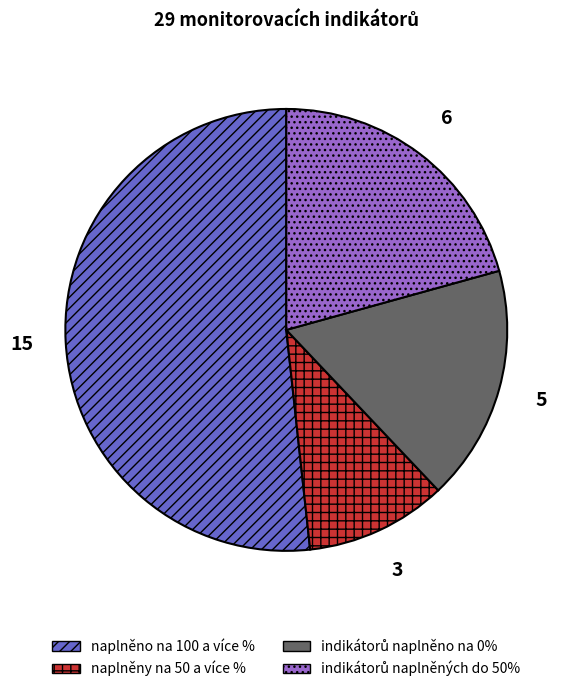

The naplněny na 50 a více % slice represents 20% of the pie. True or false?

False